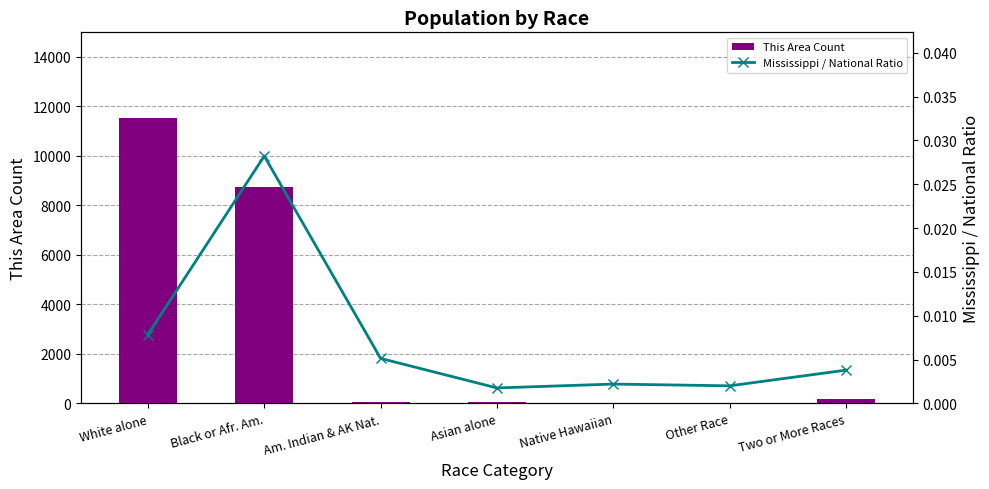

Reading left to right, transcribe all the data shown in this chart.

This Area Count: 11527.0	8739.0	40.0	60.0	3.0	24.0	179.0
Mississippi / National Ratio: 0.0	0.0	0.0	0.0	0.0	0.0	0.0